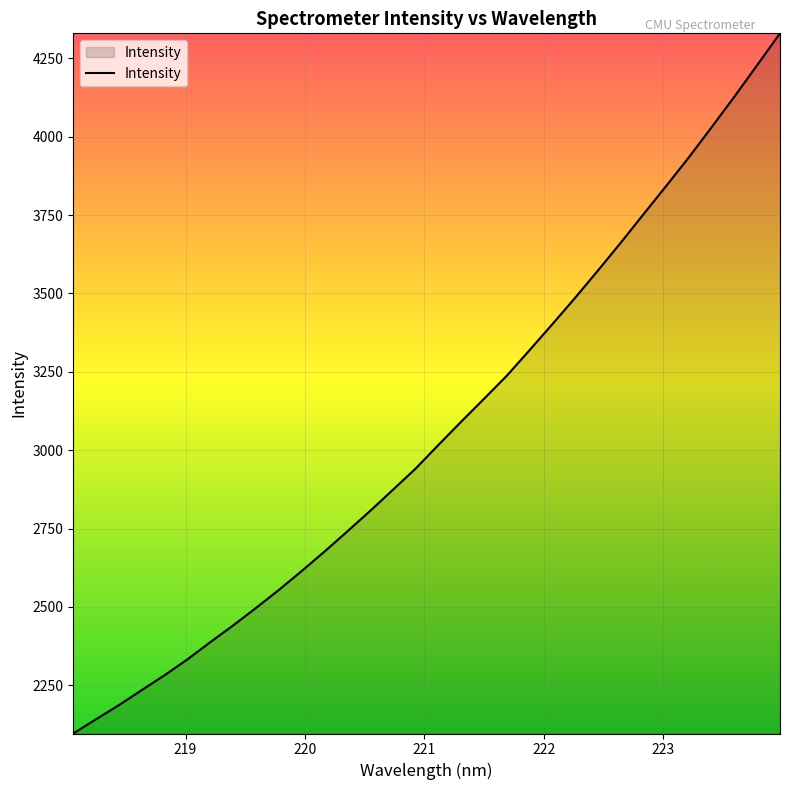

What is the minimum value shown in the chart?

2096.3